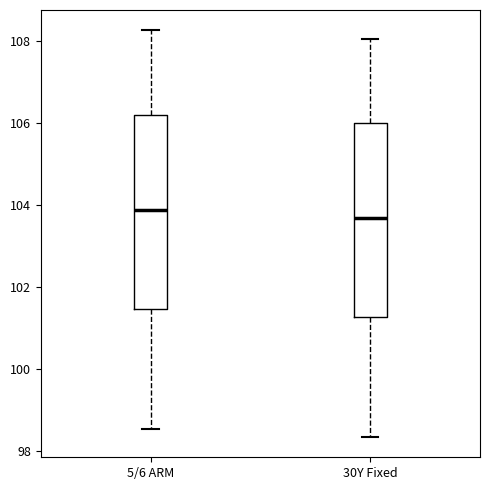

Which box has the highest median line?

5/6 ARM